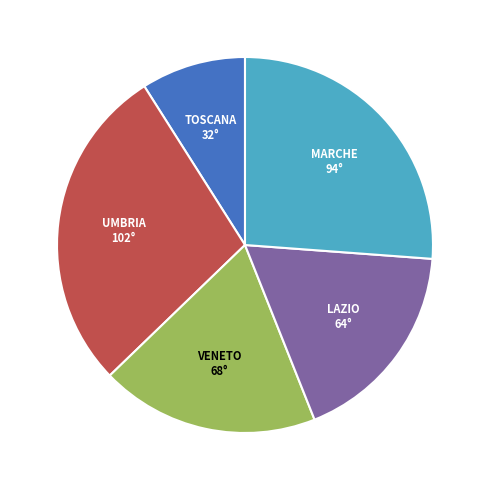

Does any single category account for the majority?

No